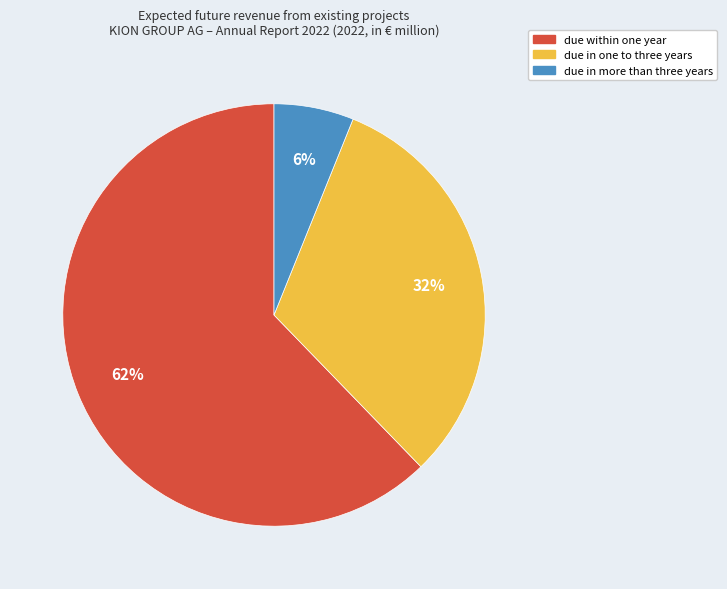

True or false: due in one to three years accounts for 32% of the total.

True